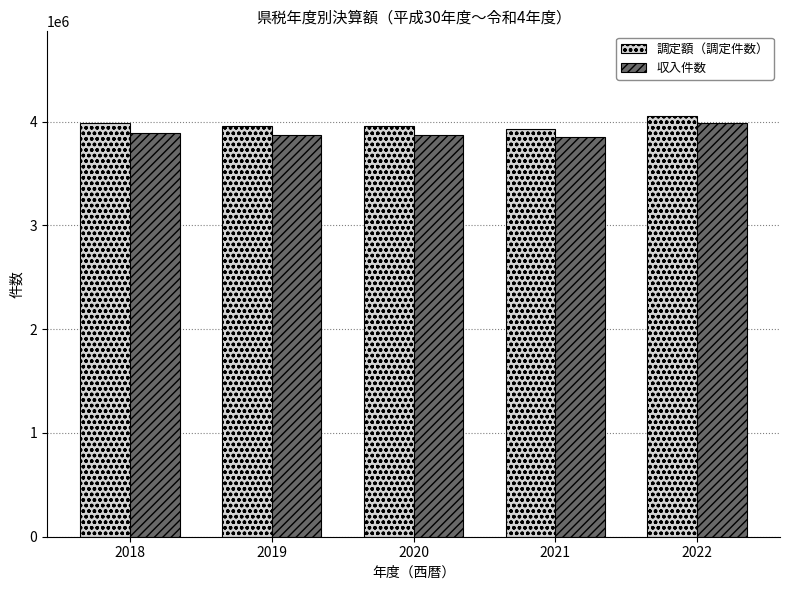

What is the difference between the 収入件数 values at 2022 and 2020?

116613